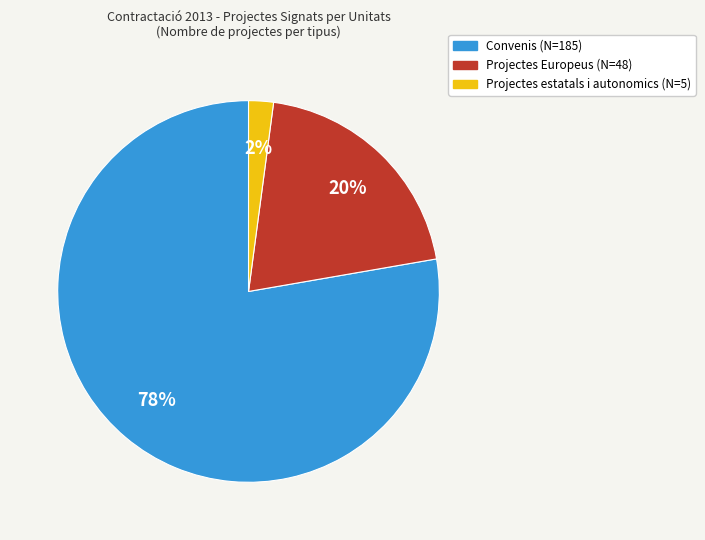

To the nearest percent, what is the difference between the largest and smallest slice percentages?

76%